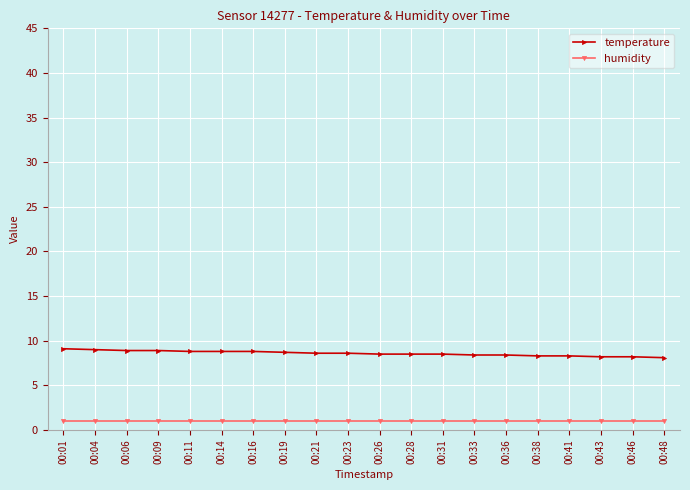

Is it true that humidity equals 1.0 at 00:33?

True